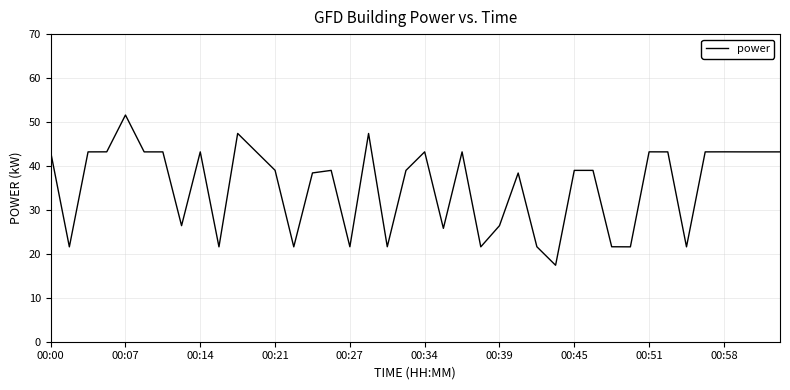

What is the minimum value shown in the chart?

17.4